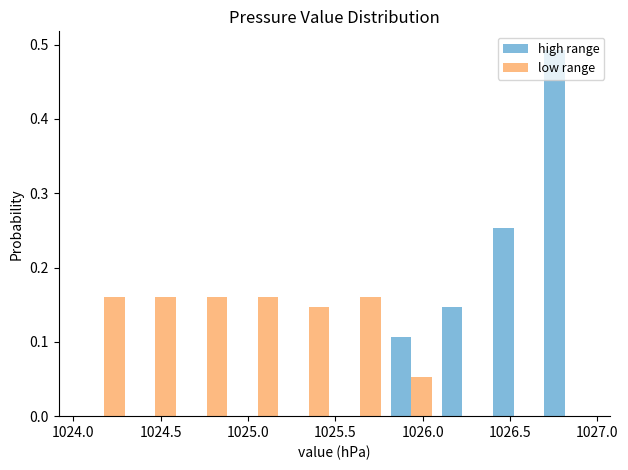

Reading left to right, list every range on the x-axis with the height of the bar of each series over it. Neither the bar edges nor the heights are printed on the chart, so give them approximately, as read against the axes.

1024.05 to 1024.30: high range=0	low range=0.16
1024.30 to 1024.60: high range=0	low range=0.16
1024.60 to 1024.90: high range=0	low range=0.16
1024.90 to 1025.20: high range=0	low range=0.16
1025.20 to 1025.50: high range=0	low range=0.15
1025.50 to 1025.80: high range=0	low range=0.16
1025.80 to 1026.10: high range=0.11	low range=0.05
1026.10 to 1026.35: high range=0.15	low range=0
1026.35 to 1026.65: high range=0.25	low range=0
1026.65 to 1026.95: high range=0.49	low range=0